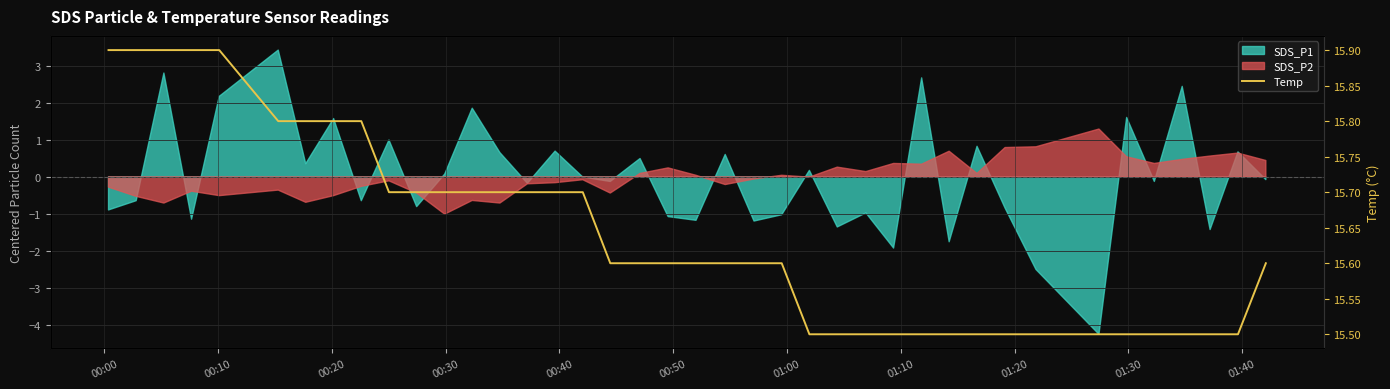

How many lines are shown in the chart?

1